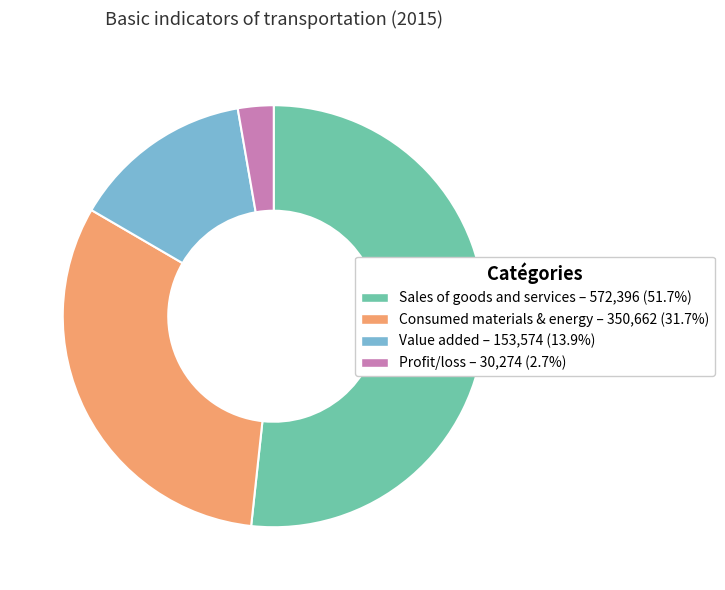

Which has a higher value, Profit/loss or Consumed materials & energy?

Consumed materials & energy